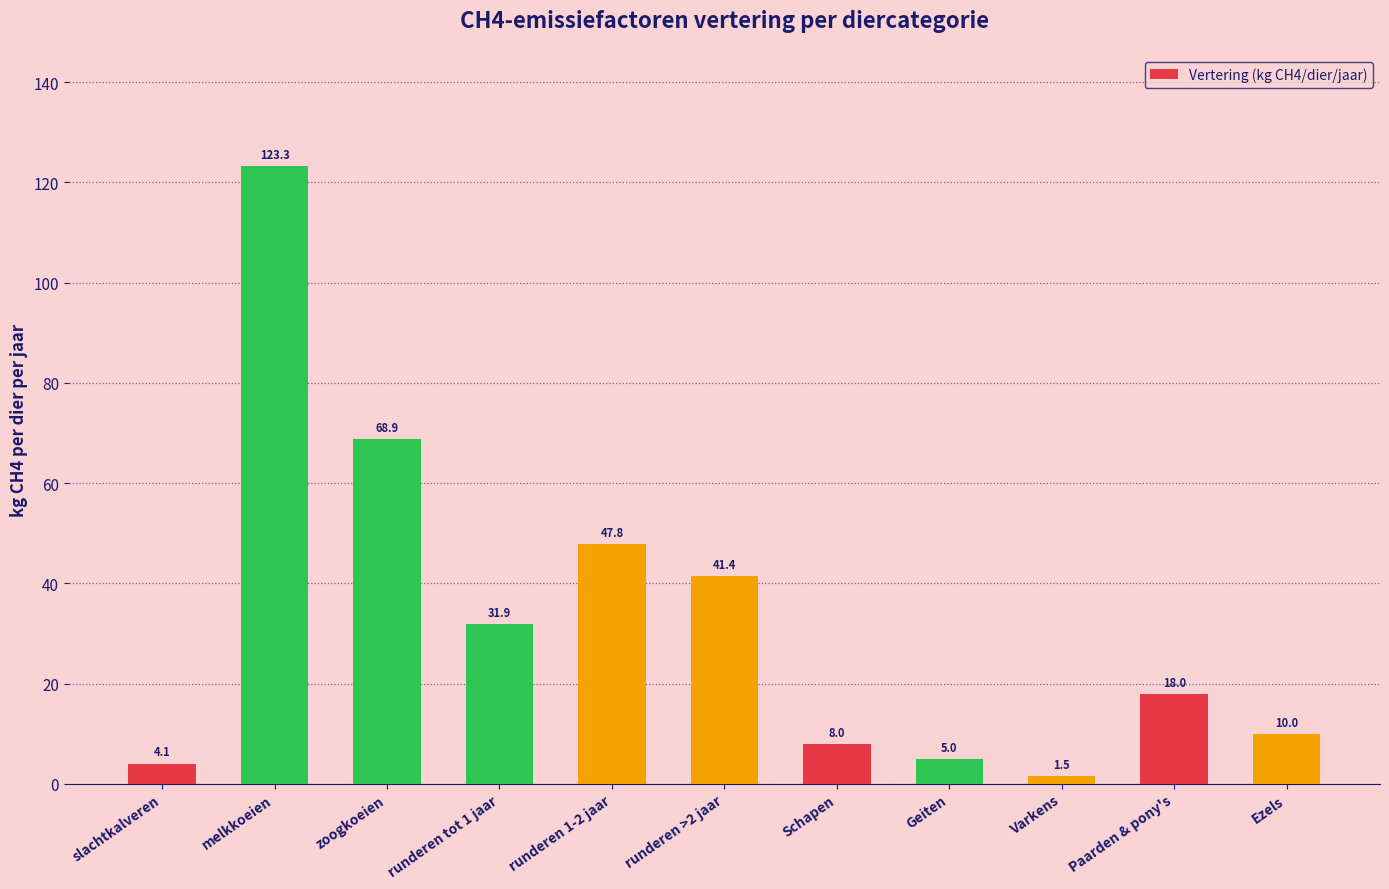

Approximately how many times larger is the value at runderen 1-2 jaar compared to Ezels?

4.8